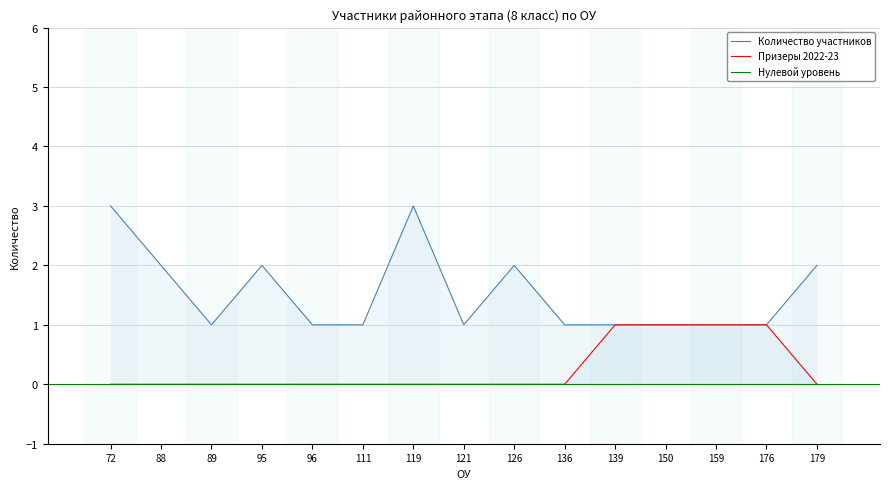

How many Количество участников values are between 1 and 2?

13